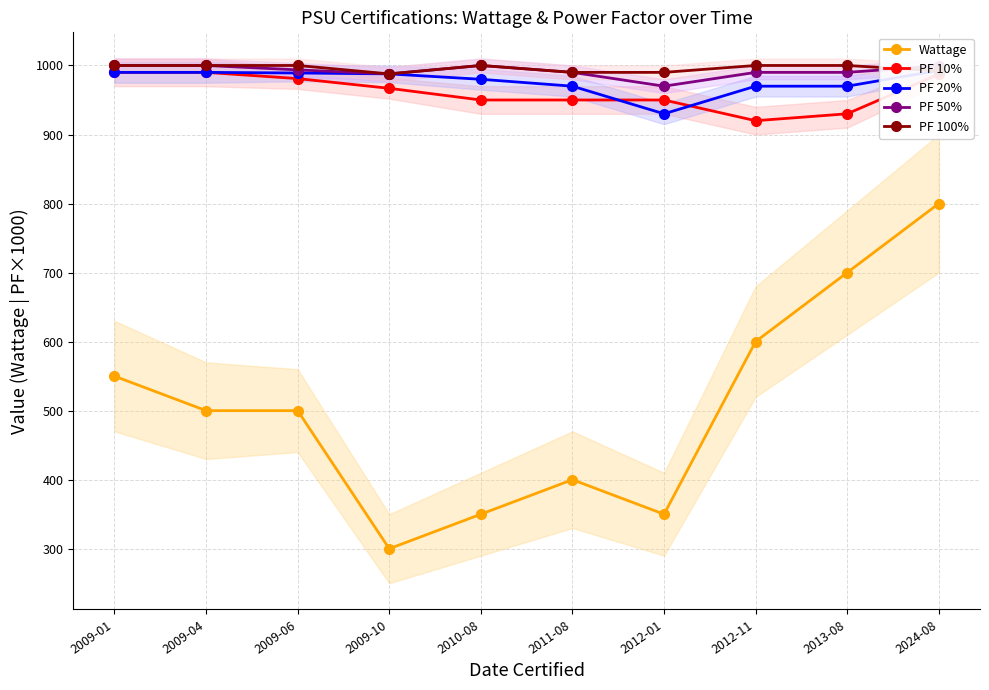

Reading right to left, transcribe all the data shown in this chart.

Wattage: 2024-08=800.0	2013-08=700.0	2012-11=600.0	2012-01=350.0	2011-08=400.0	2010-08=350.0	2009-10=300.0	2009-06=500.0	2009-04=500.0	2009-01=550.0
PF 10%: 2024-08=987.4	2013-08=930.0	2012-11=920.0	2012-01=950.0	2011-08=950.0	2010-08=950.0	2009-10=966.9	2009-06=981.0	2009-04=990.0	2009-01=990.0
PF 20%: 2024-08=992.8	2013-08=970.0	2012-11=970.0	2012-01=930.0	2011-08=970.0	2010-08=980.0	2009-10=987.8	2009-06=989.1	2009-04=990.0	2009-01=990.0
PF 50%: 2024-08=999.4	2013-08=990.0	2012-11=990.0	2012-01=970.0	2011-08=990.0	2010-08=1000.0	2009-10=987.8	2009-06=993.6	2009-04=1000.0	2009-01=1000.0
PF 100%: 2024-08=992.1	2013-08=1000.0	2012-11=1000.0	2012-01=990.0	2011-08=990.0	2010-08=1000.0	2009-10=987.8	2009-06=1000.0	2009-04=1000.0	2009-01=1000.0